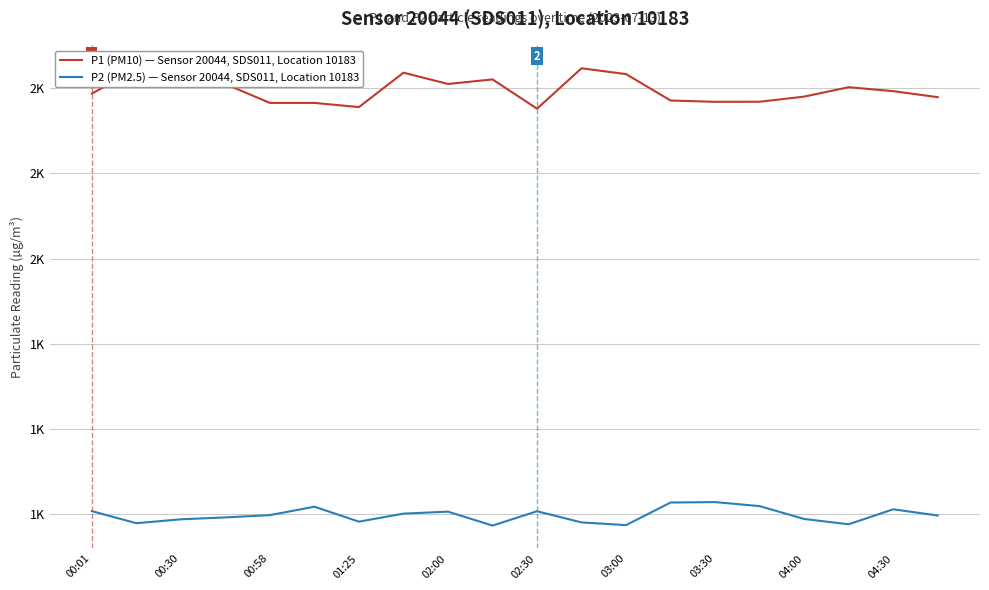

How many interior local peaks does the P2 (PM2.5) — Sensor 20044, SDS011, Location 10183 series have?

5